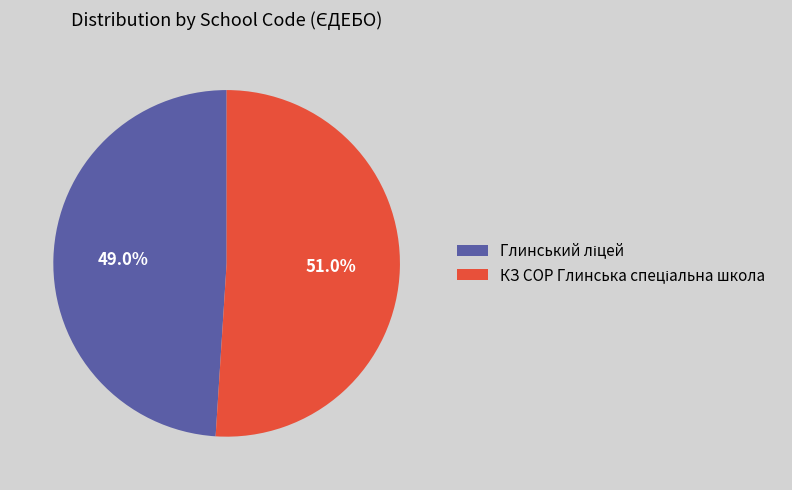

Is there a majority slice in this chart?

Yes